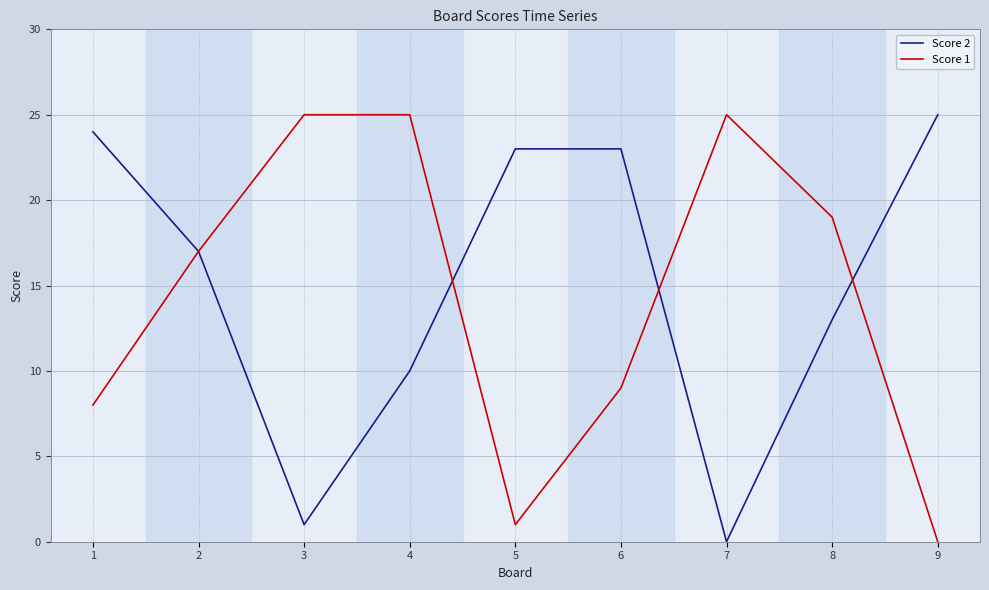

Does the chart display data point markers on the line(s)?

No